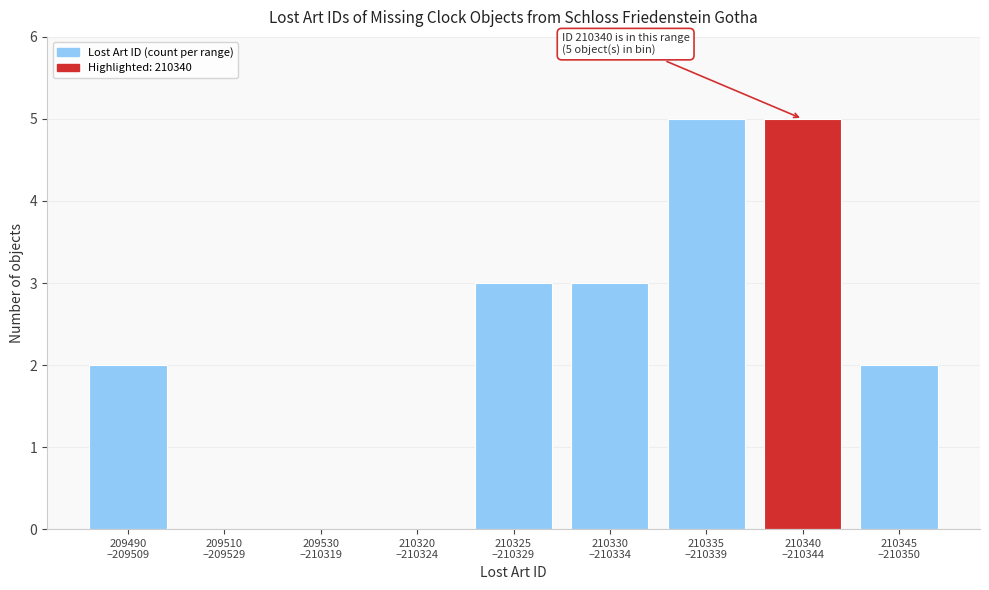

What is the sum of all values?

20